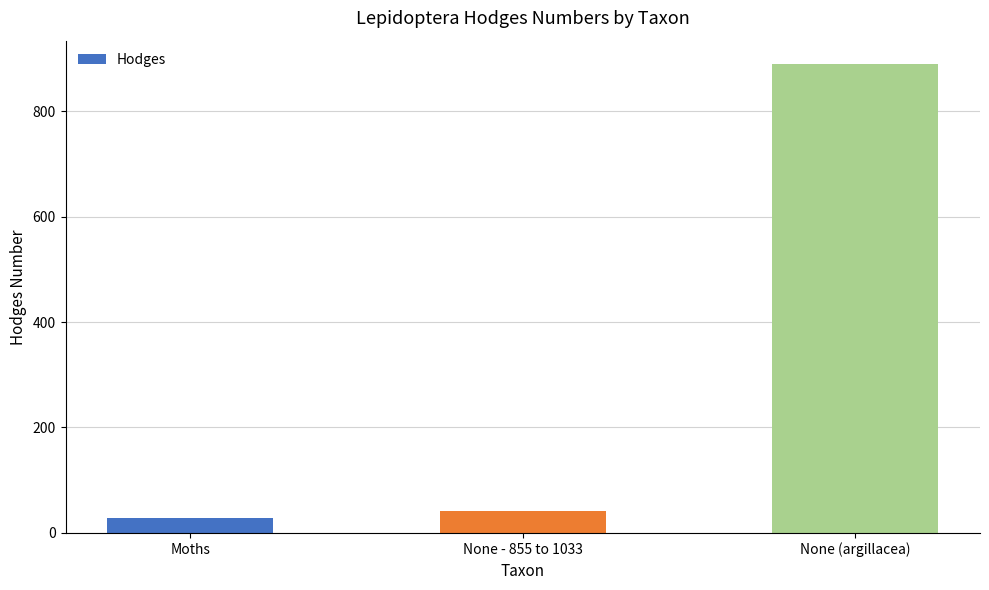

Rank the categories by value from highest to lowest.

None (argillacea), None - 855 to 1033, Moths